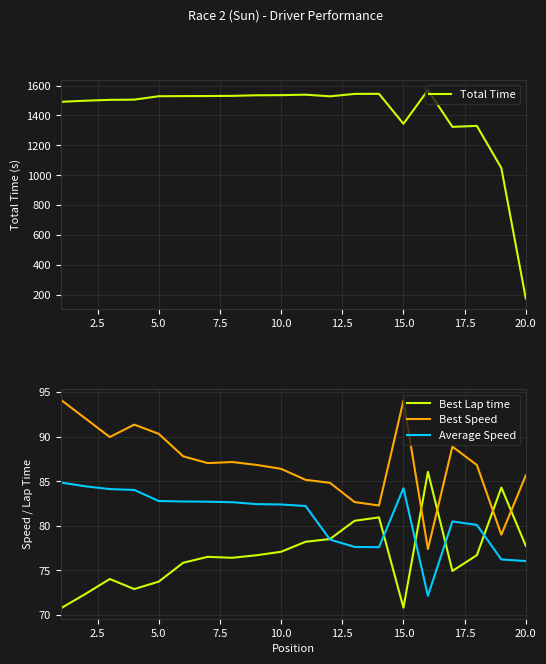

True or false: Average Speed and Best Speed cross at least once.

False